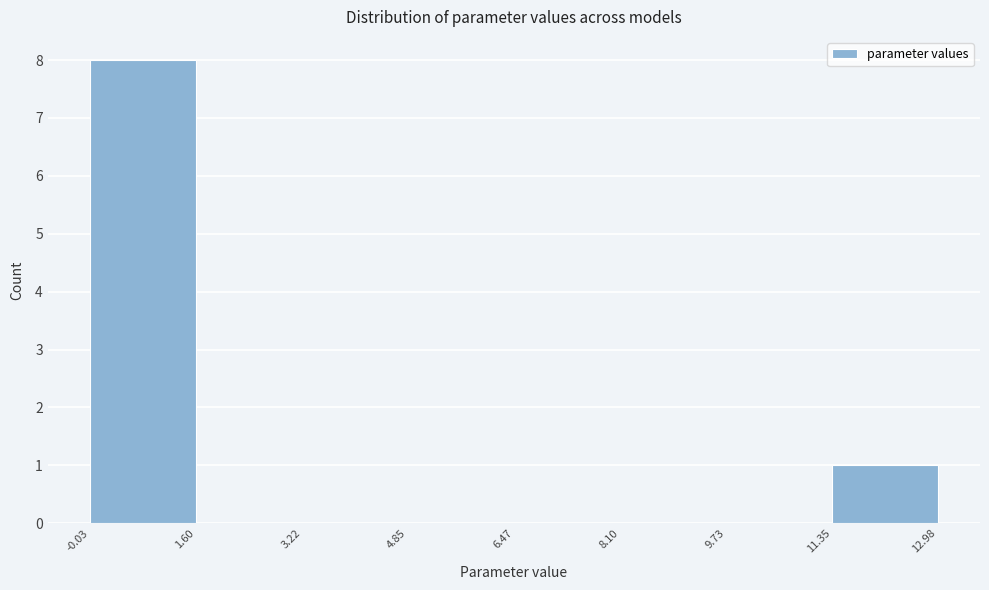

Reading left to right, list every bar in this chart as the range it spans on the x-axis followed by its height. The values are not printed on the chart, so give them approximately, as read against the axis.

-0.03 to 1.60: 8
1.60 to 3.22: 0
3.22 to 4.85: 0
4.85 to 6.47: 0
6.47 to 8.10: 0
8.10 to 9.73: 0
9.73 to 11.35: 0
11.35 to 12.98: 1